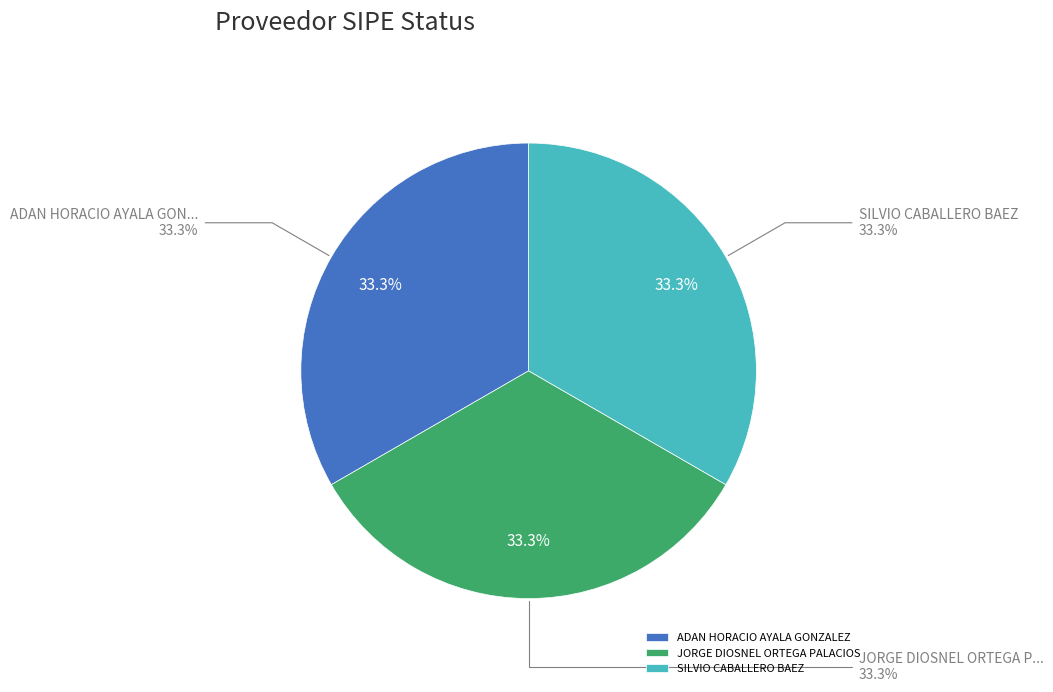

Which slice is the largest?

ADAN HORACIO AYALA GONZALEZ